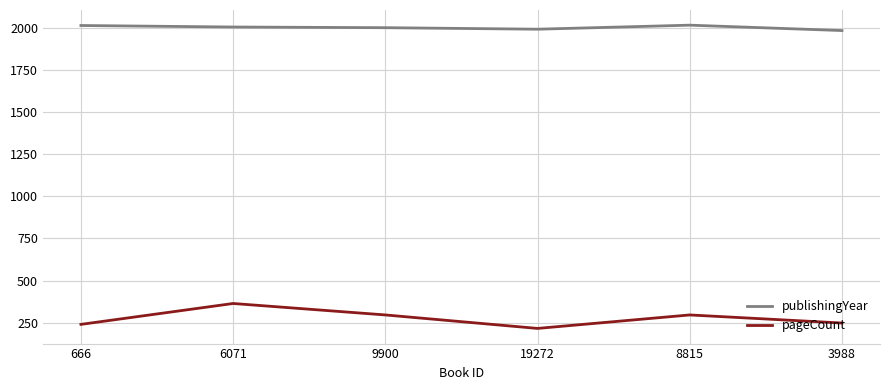

What is the average value of the publishingYear series?

2002